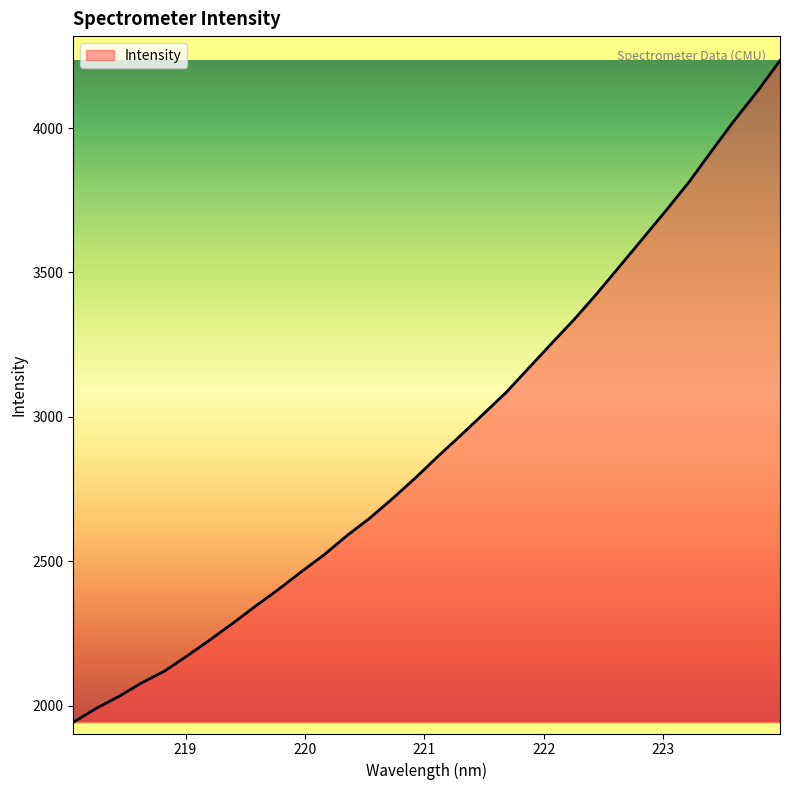

What is the maximum value shown in the chart?

4233.9